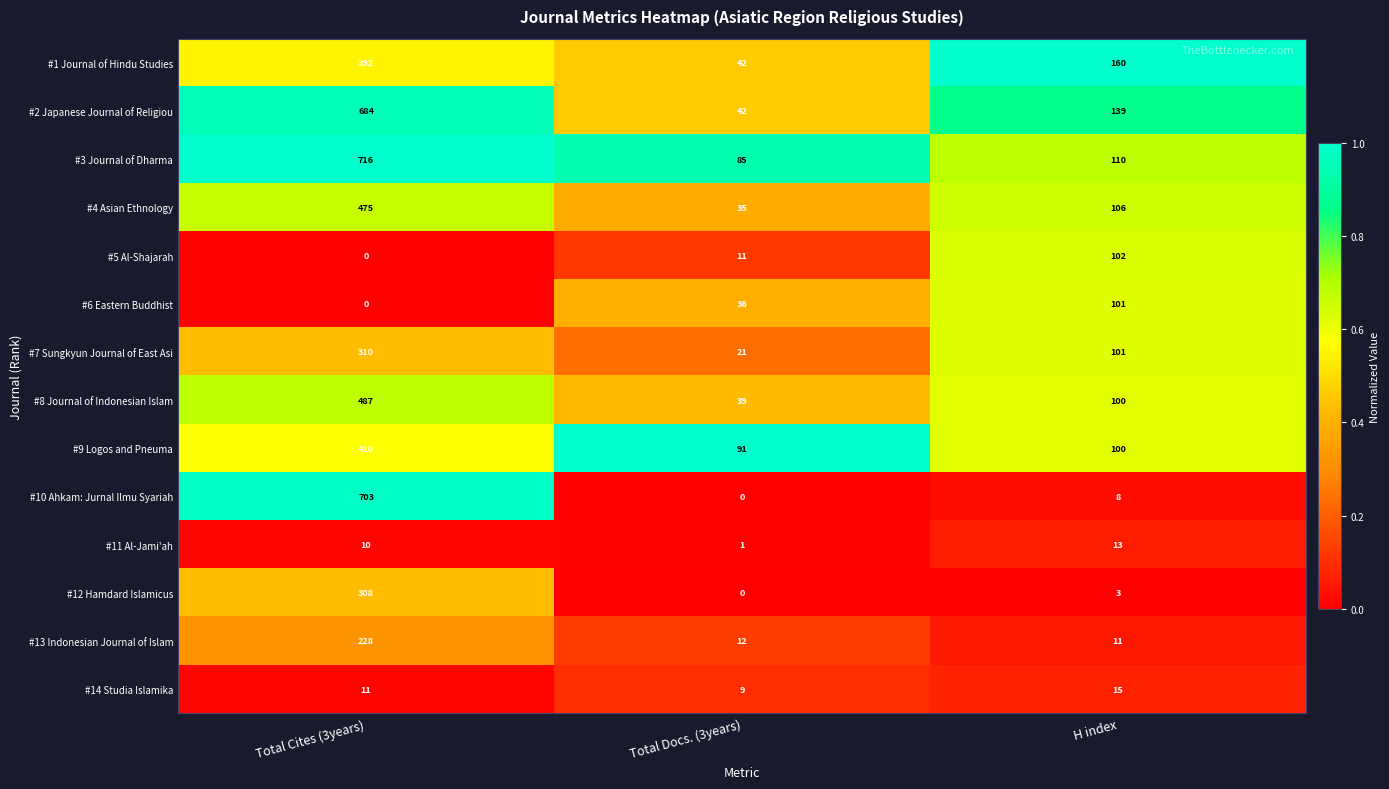

What is the total value across all series at Total Docs. (3years)?

424